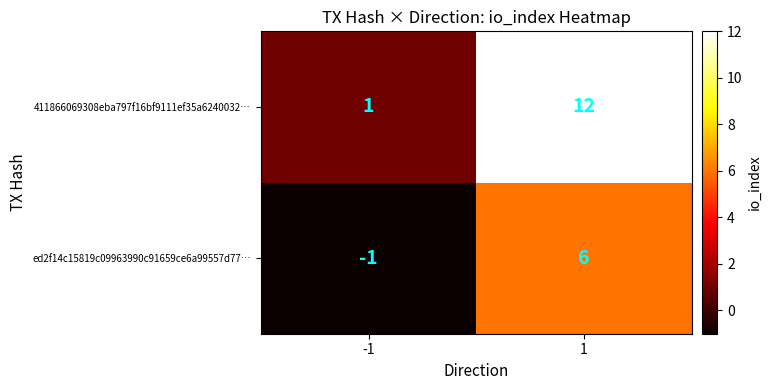

How many values in ed2f14c15819c09963990c91659ce6a99557d77… are below zero?

1